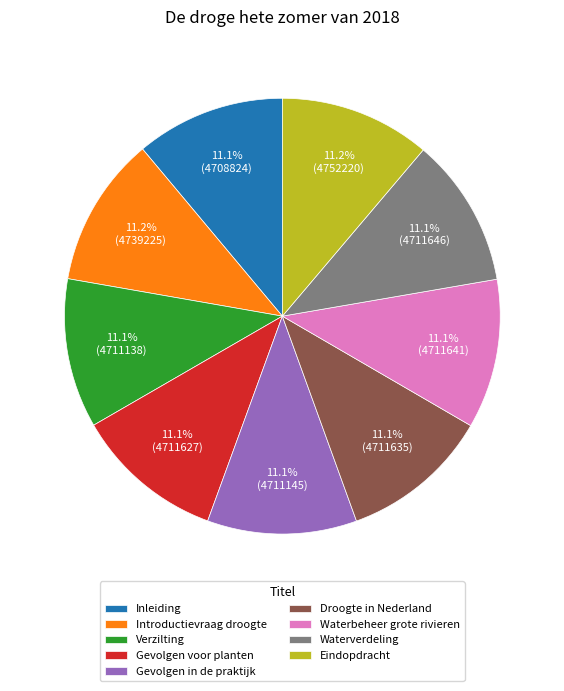

Does Droogte in Nederland represent more than half of the total?

No